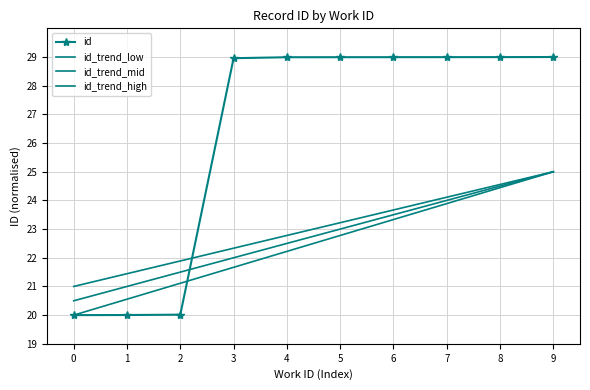

Which category has the highest value across all series?

9